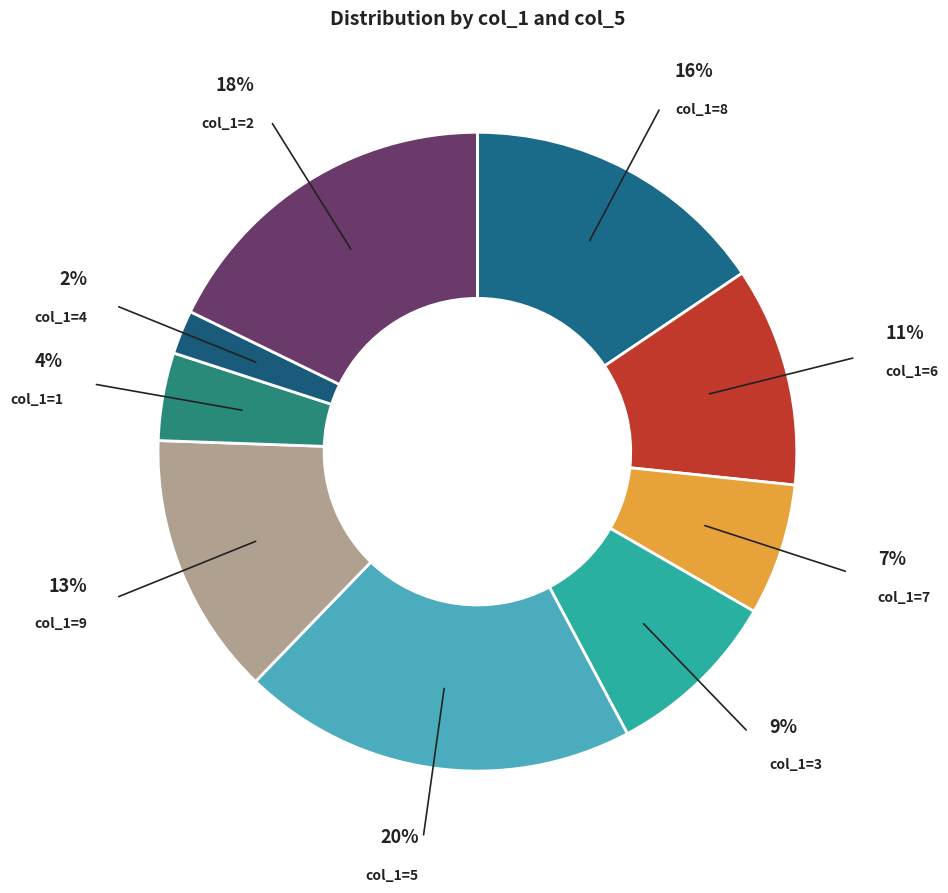

To the nearest percent, what is the difference between the col_1=3 and col_1=9 slice percentages?

4%